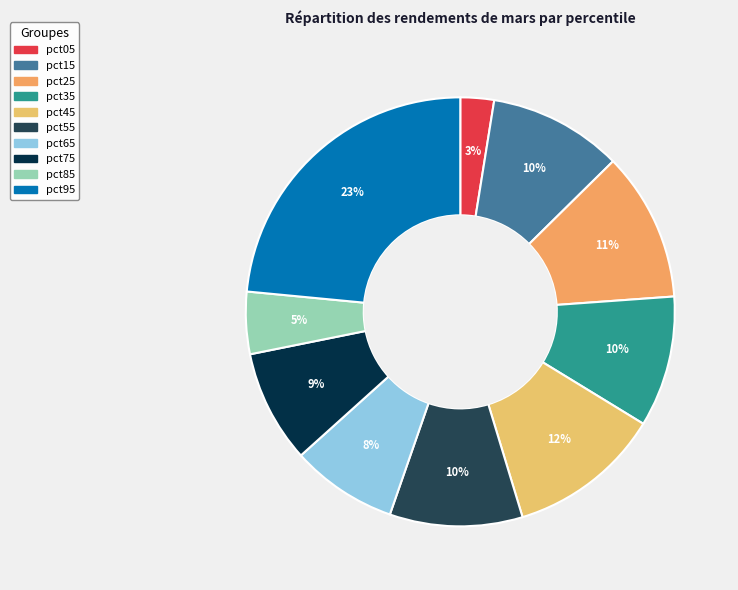

Count the number of slices in the pie.

10